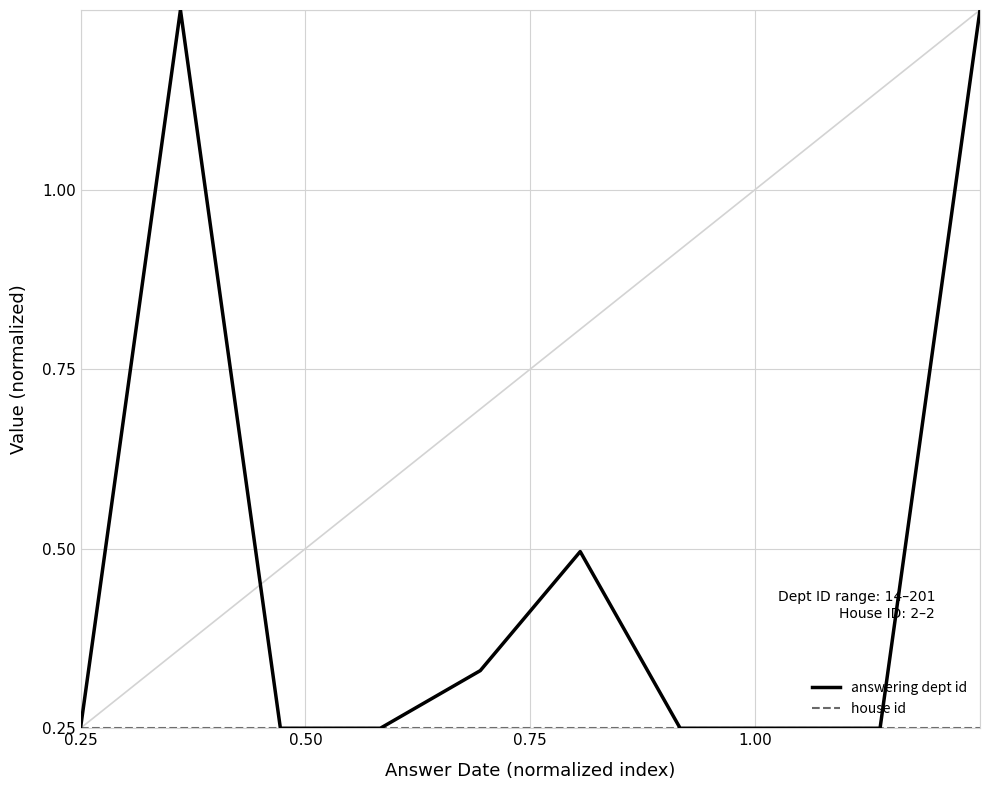

Is this an area chart (filled region under the line)?

No